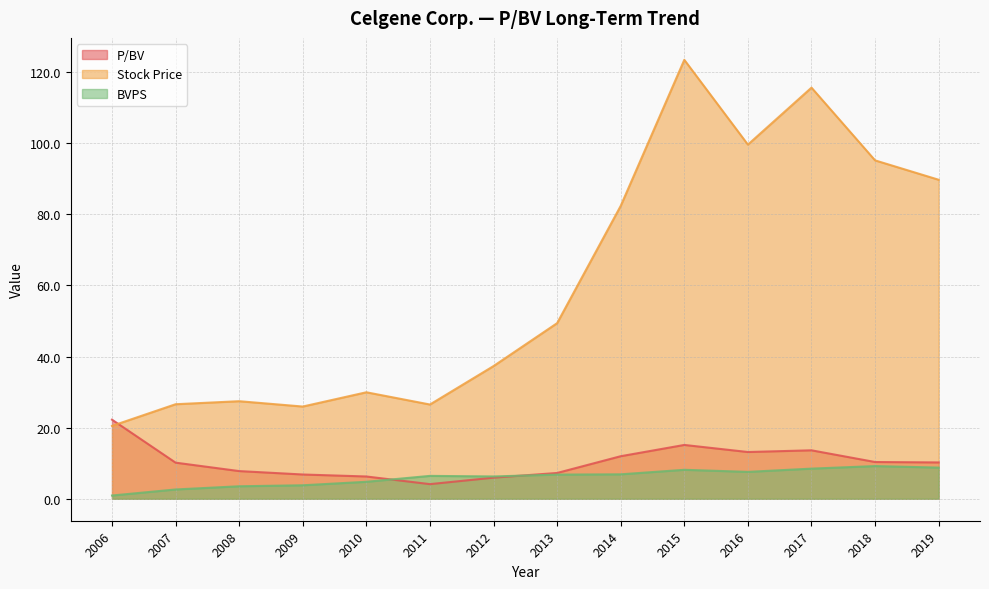

What is the difference between the second highest and second lowest values in the BVPS series?

6.1